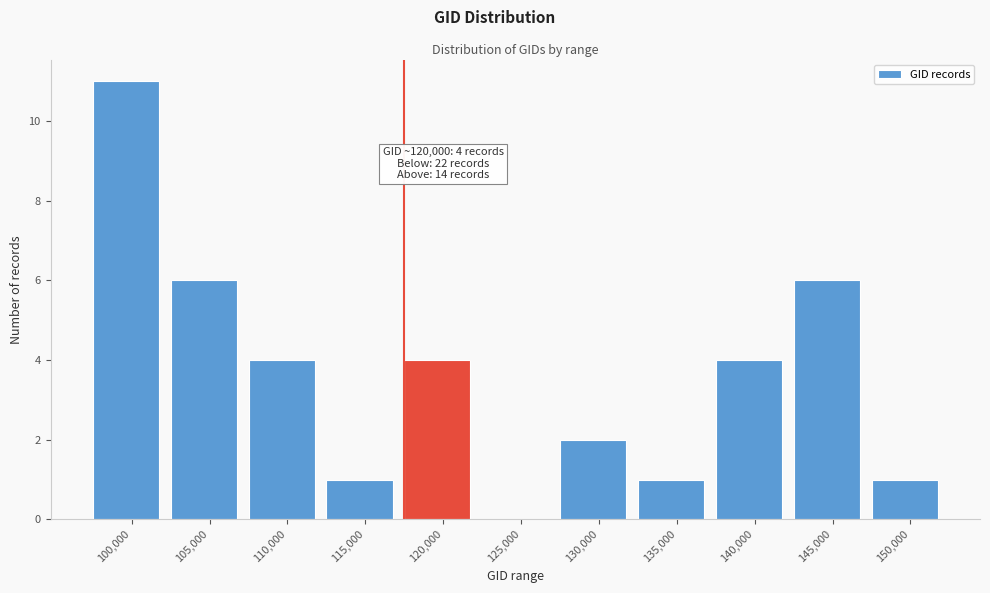

Reading left to right, what are all the values shown in this chart?

100,000=11	105,000=6	110,000=4	115,000=1	120,000=4	125,000=0	130,000=2	135,000=1	140,000=4	145,000=6	150,000=1